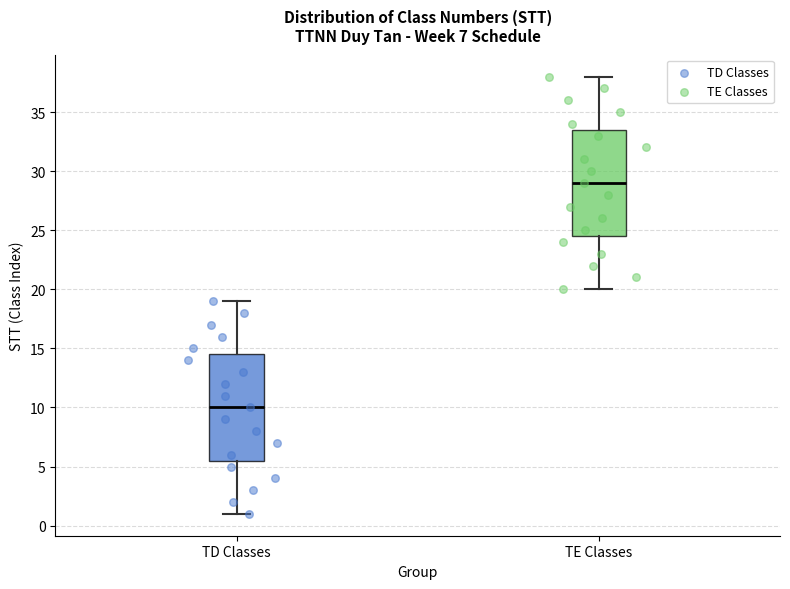

Which box's median line is the highest?

TE Classes